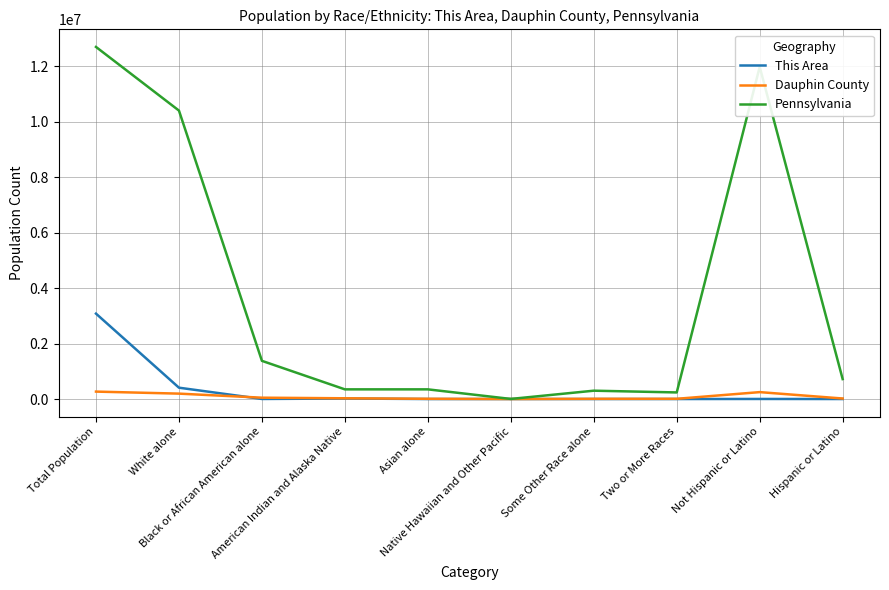

What is the sum of the This Area values at Native Hawaiian and Other Pacific and Asian alone?

38